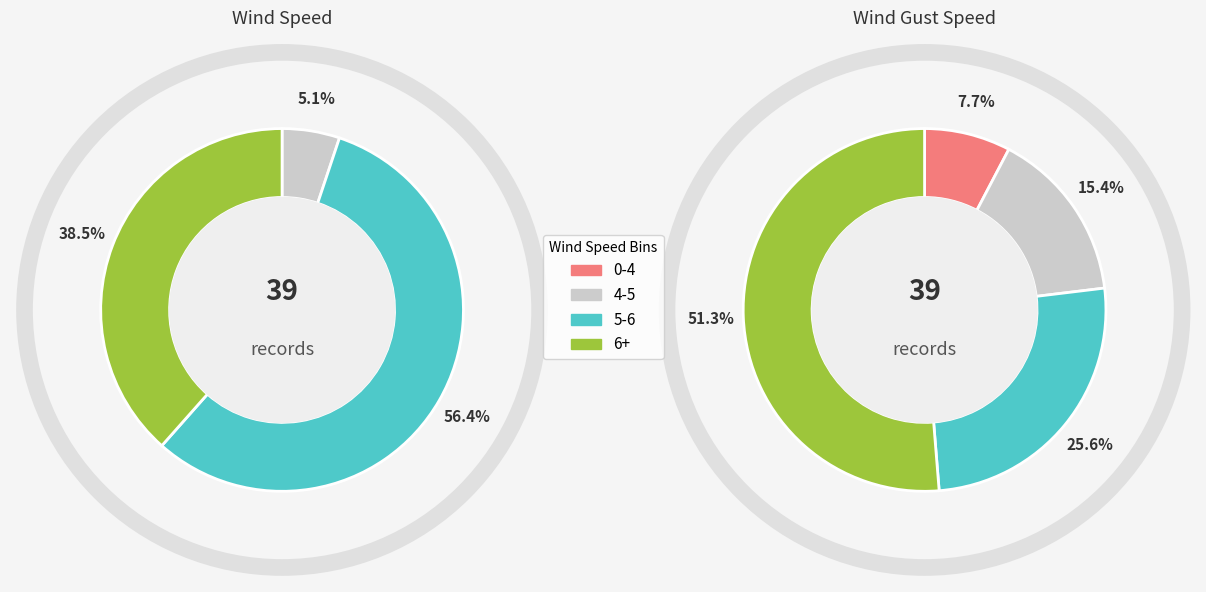

Between 7 and 35, which series saw the biggest shift?

wind_speed